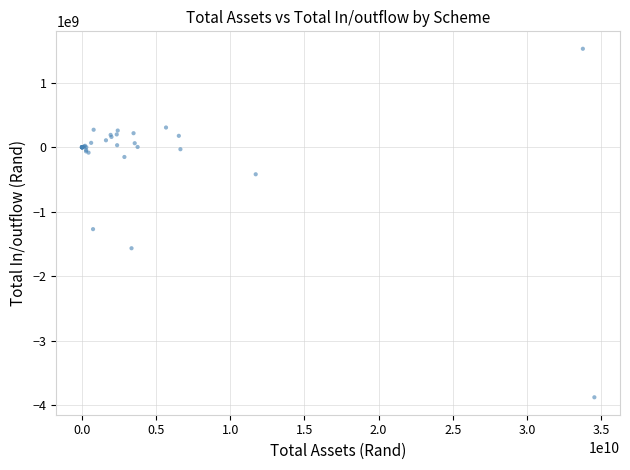

What Y value in the scatter plot is closest to -1175022006?

-1269822159.0